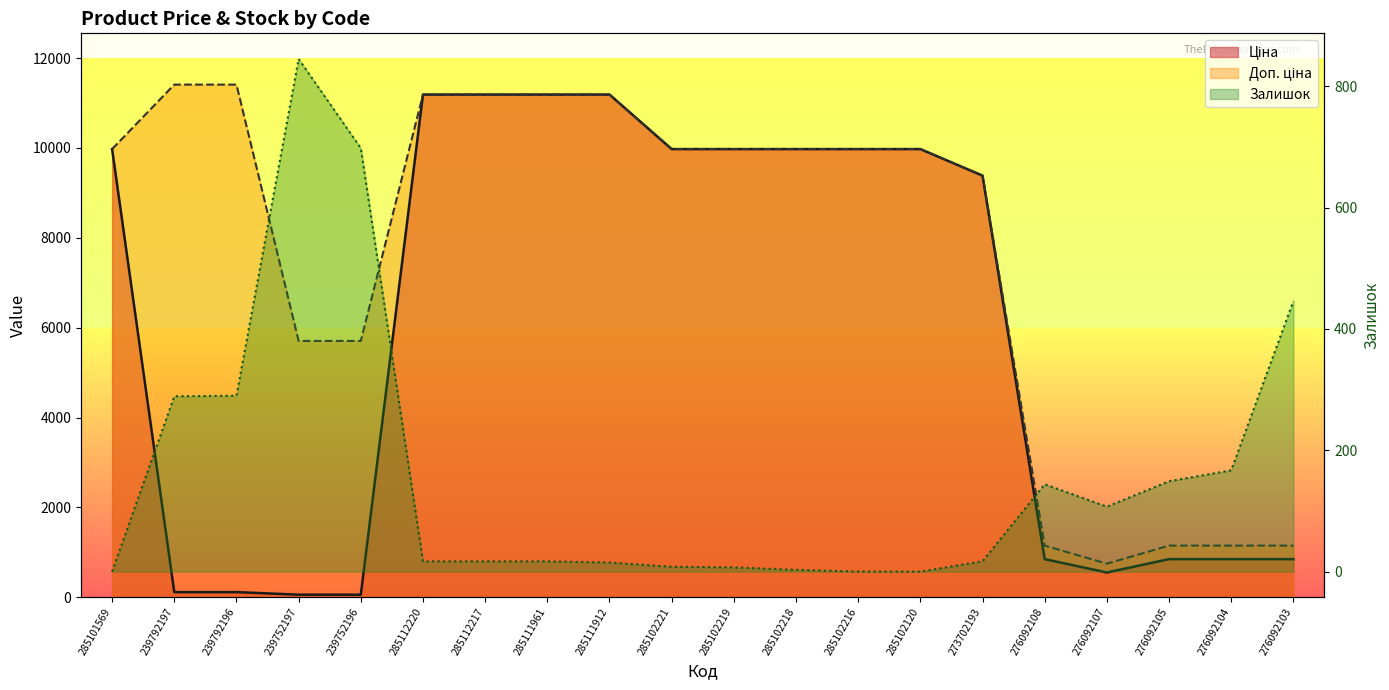

The value of Залишок at 276092108 is 200.0. True or false?

False